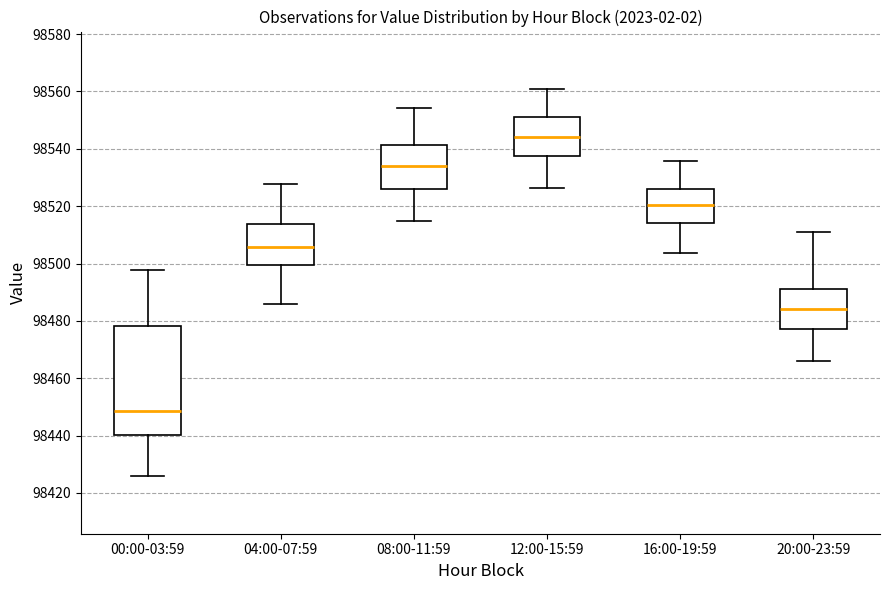

Reading left to right, read every box against the y-axis: the position of its median line, the range the box covers, and the ends of its whiskers. The values are not printed on the chart, so give them approximately, as read against the axis.

00:00-03:59: median 98448, box 98440 to 98478, whiskers 98426 to 98498
04:00-07:59: median 98506, box 98500 to 98514, whiskers 98486 to 98528
08:00-11:59: median 98534, box 98526 to 98542, whiskers 98514 to 98554
12:00-15:59: median 98544, box 98538 to 98552, whiskers 98526 to 98560
16:00-19:59: median 98520, box 98514 to 98526, whiskers 98504 to 98536
20:00-23:59: median 98484, box 98478 to 98492, whiskers 98466 to 98512